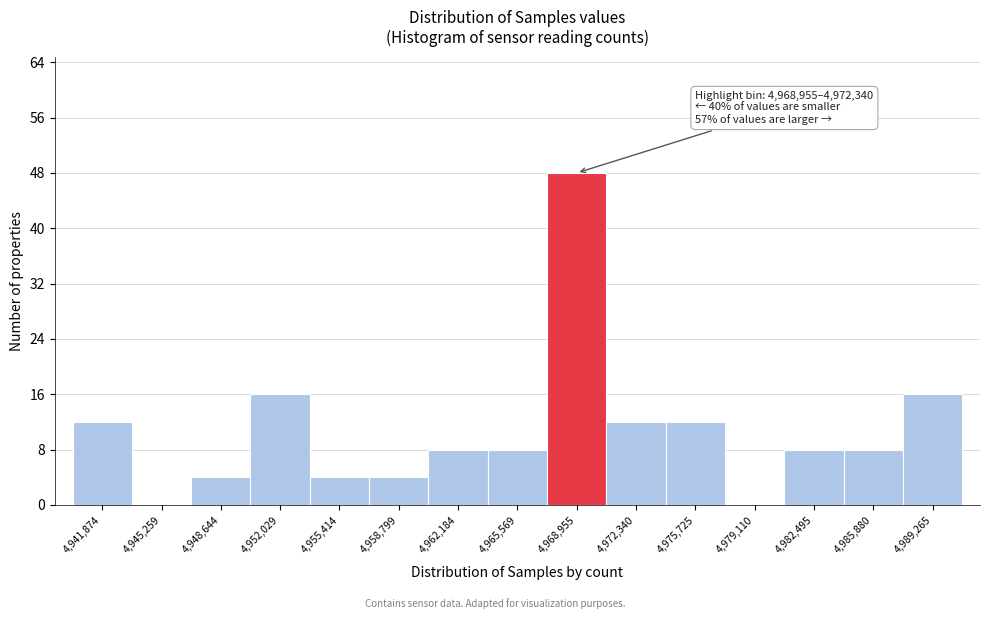

Reading left to right, what are all the values shown in this chart?

4,941,874=12	4,945,259=0	4,948,644=4	4,952,029=16	4,955,414=4	4,958,799=4	4,962,184=8	4,965,569=8	4,968,955=48	4,972,340=12	4,975,725=12	4,979,110=0	4,982,495=8	4,985,880=8	4,989,265=16